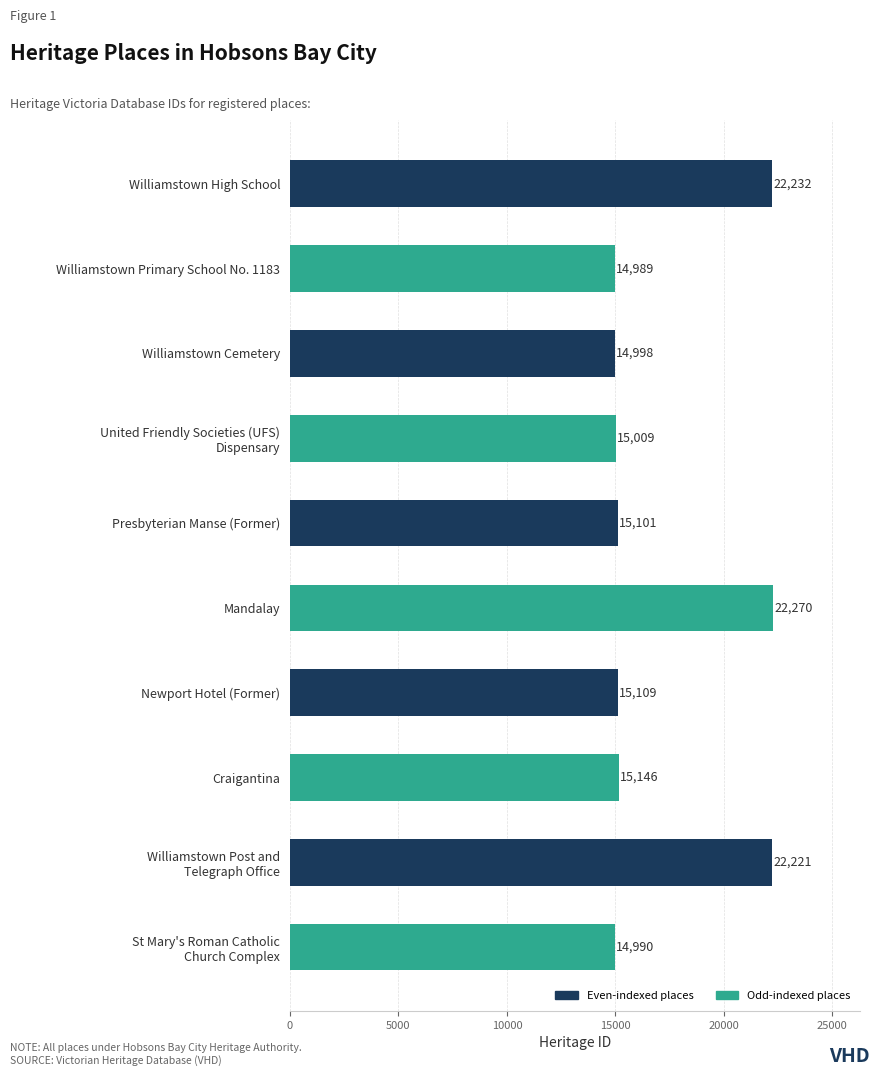

List the labels in order of value, smallest first.

Williamstown Primary School No. 1183, St Mary's Roman Catholic
Church Complex, Williamstown Cemetery, United Friendly Societies (UFS)
Dispensary, Presbyterian Manse (Former), Newport Hotel (Former), Craigantina, Williamstown Post and
Telegraph Office, Williamstown High School, Mandalay